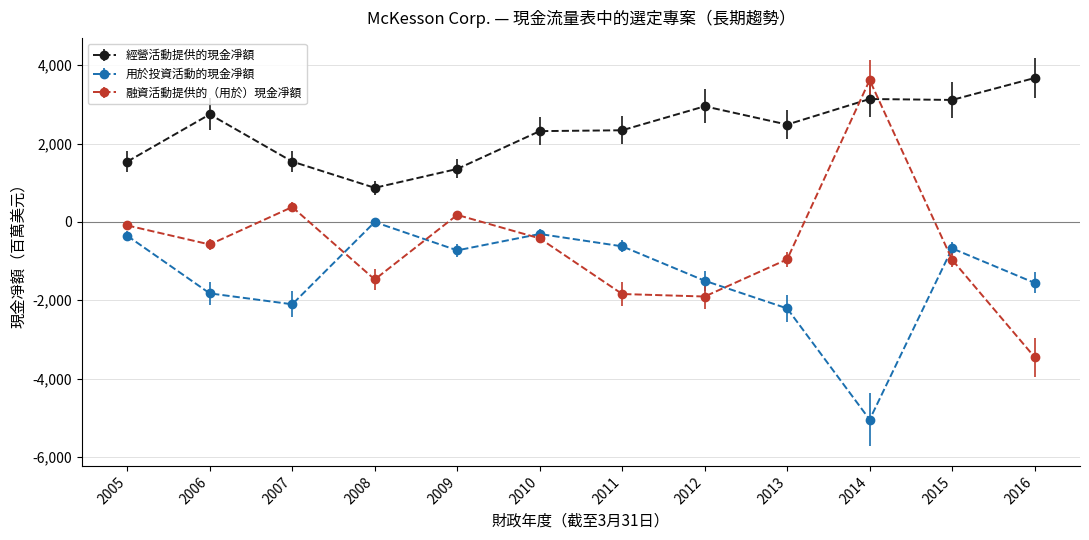

How many data points in 用於投資活動的現金凈額 are above -727?

5